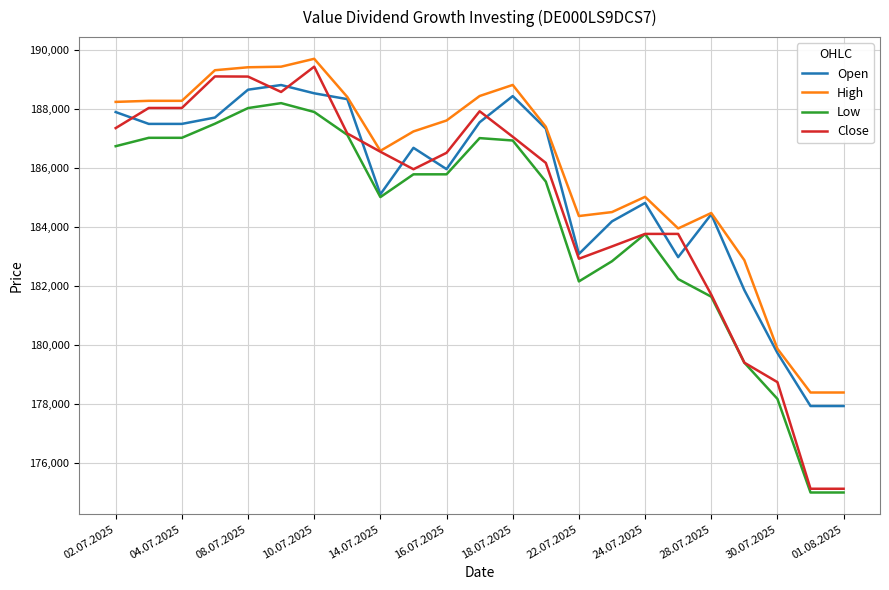

What is the smallest value displayed?

175017